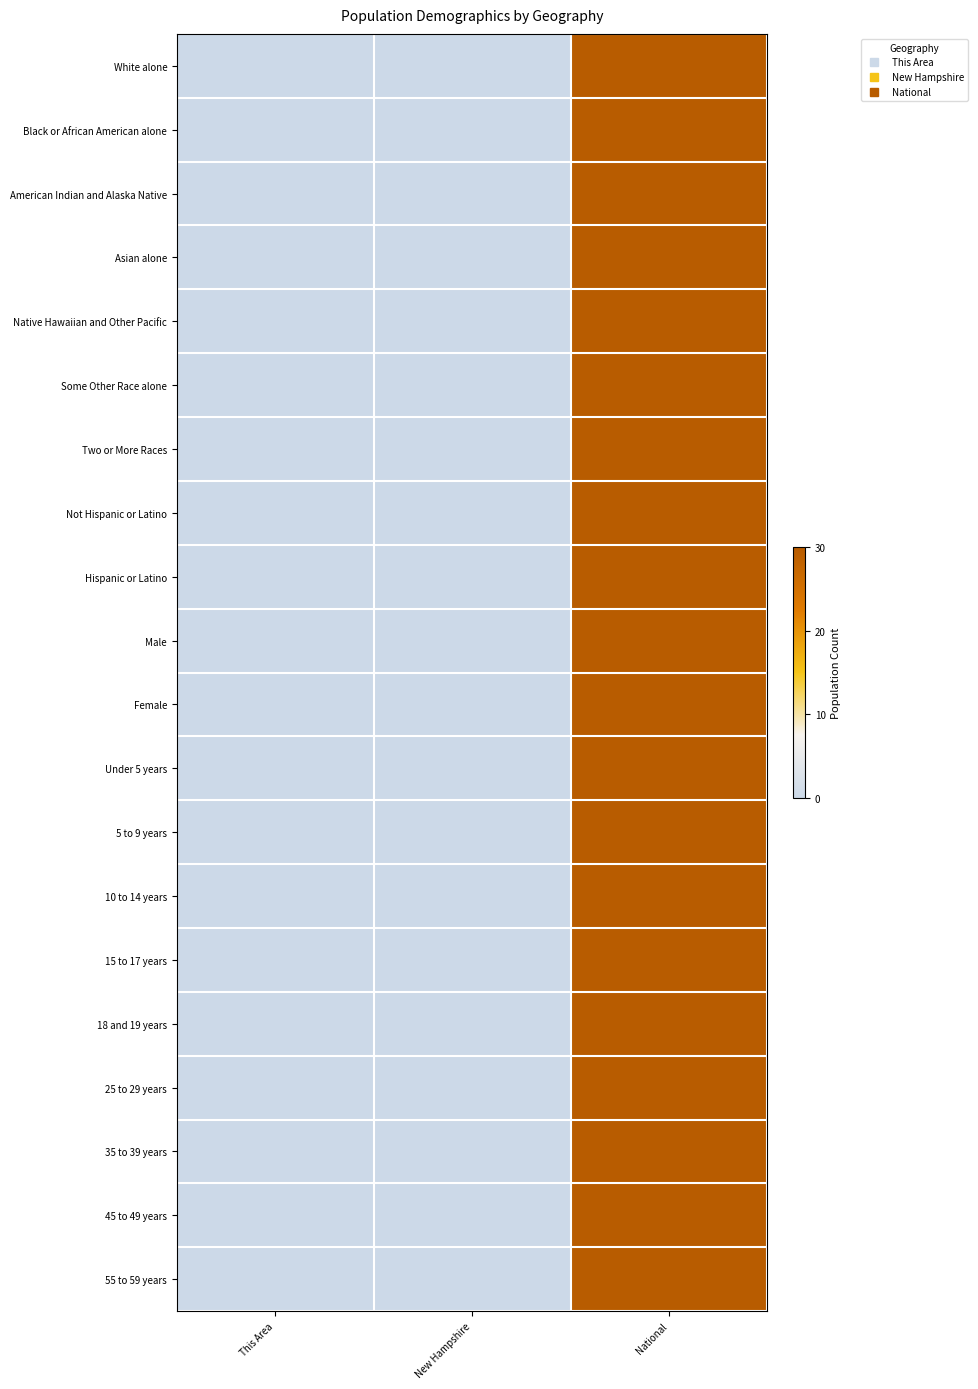

Rank the series at National from lowest to highest value.

White alone, Black or African American alone, American Indian and Alaska Native, Asian alone, Native Hawaiian and Other Pacific, Some Other Race alone, Two or More Races, Not Hispanic or Latino, Hispanic or Latino, Male, Female, Under 5 years, 5 to 9 years, 10 to 14 years, 15 to 17 years, 18 and 19 years, 25 to 29 years, 35 to 39 years, 45 to 49 years, 55 to 59 years